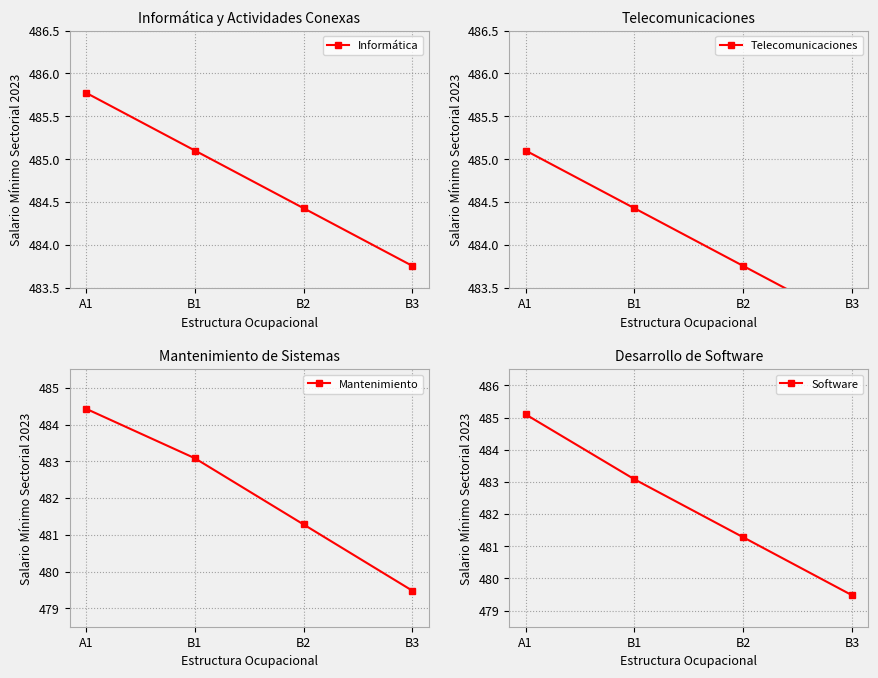

What is the difference between the Informática values at B2 and A1?

1.3